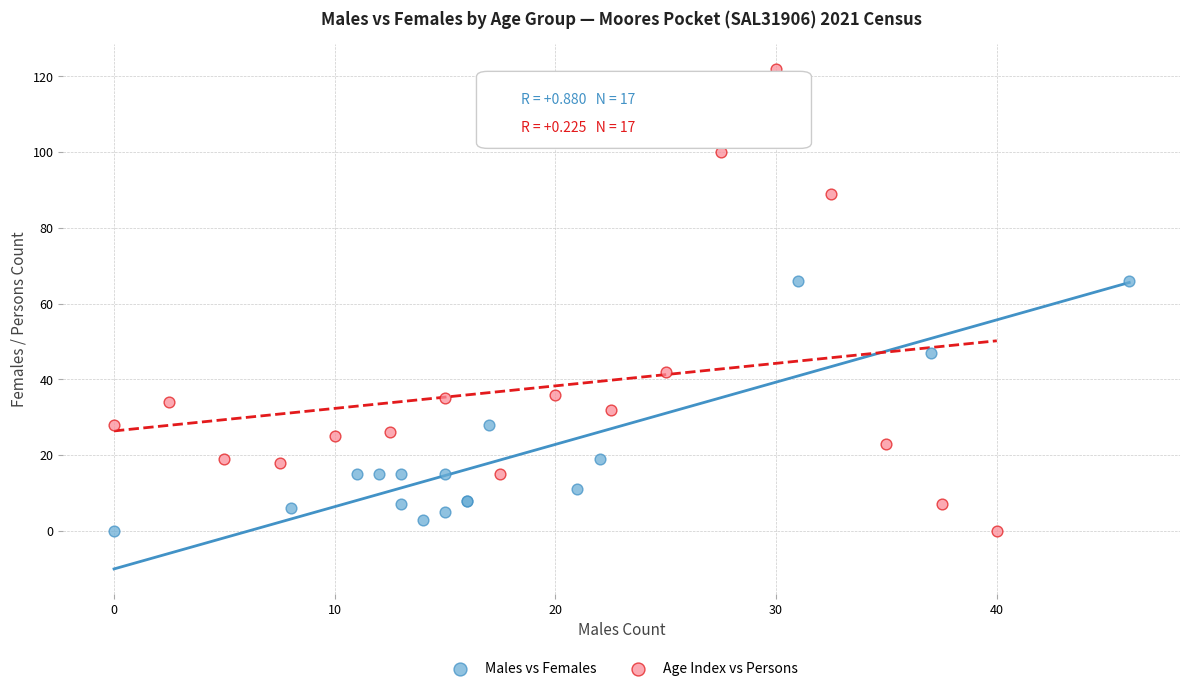

Which series has the widest spread of Y values?

Age Index vs Persons